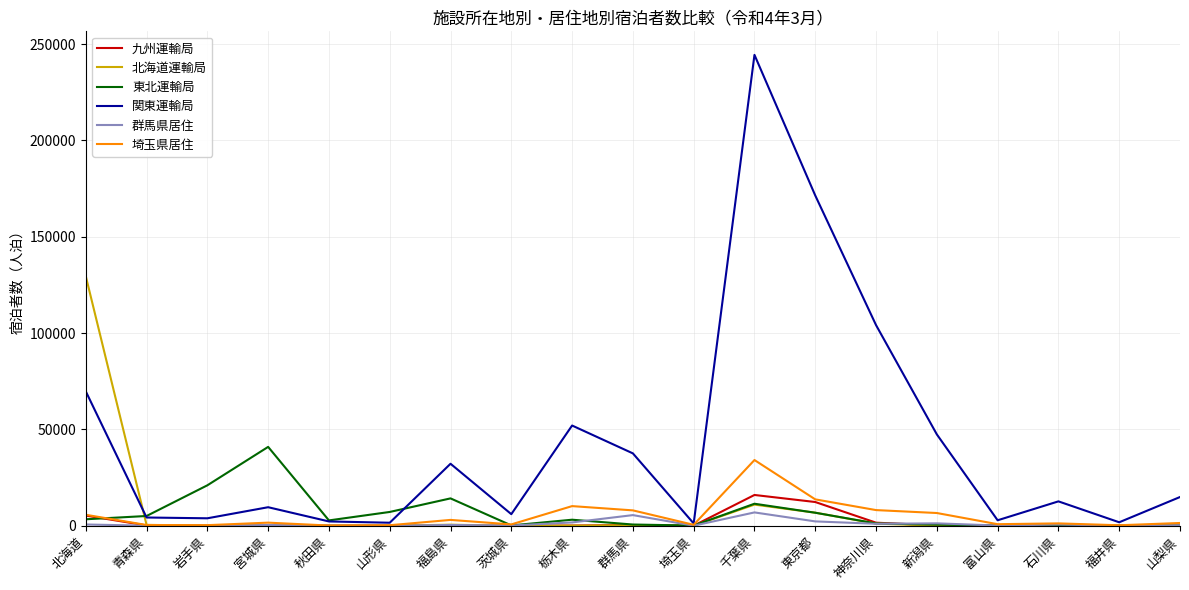

Where is 関東運輸局 nearest to the value 122812?

神奈川県